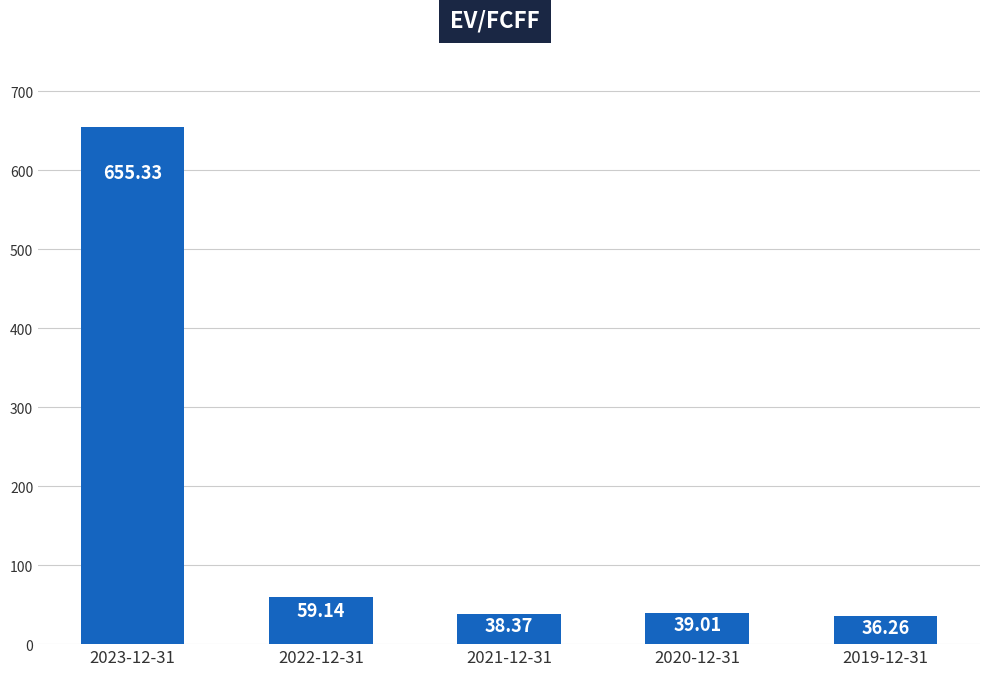

What is the change in value from 2023-12-31 to 2019-12-31?

-619.1